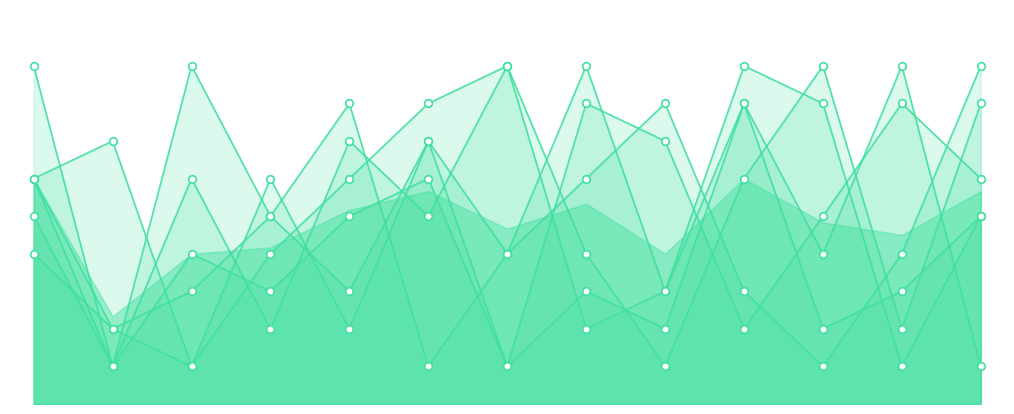

Is the value of col_3 at 4 greater than the value of col_4 at 2?

Yes